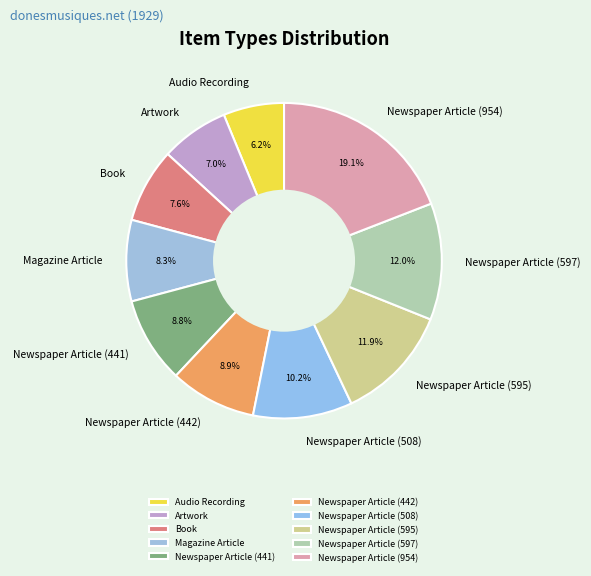

What is the total percentage of Newspaper Article (595) and Newspaper Article (441)?

20.7%